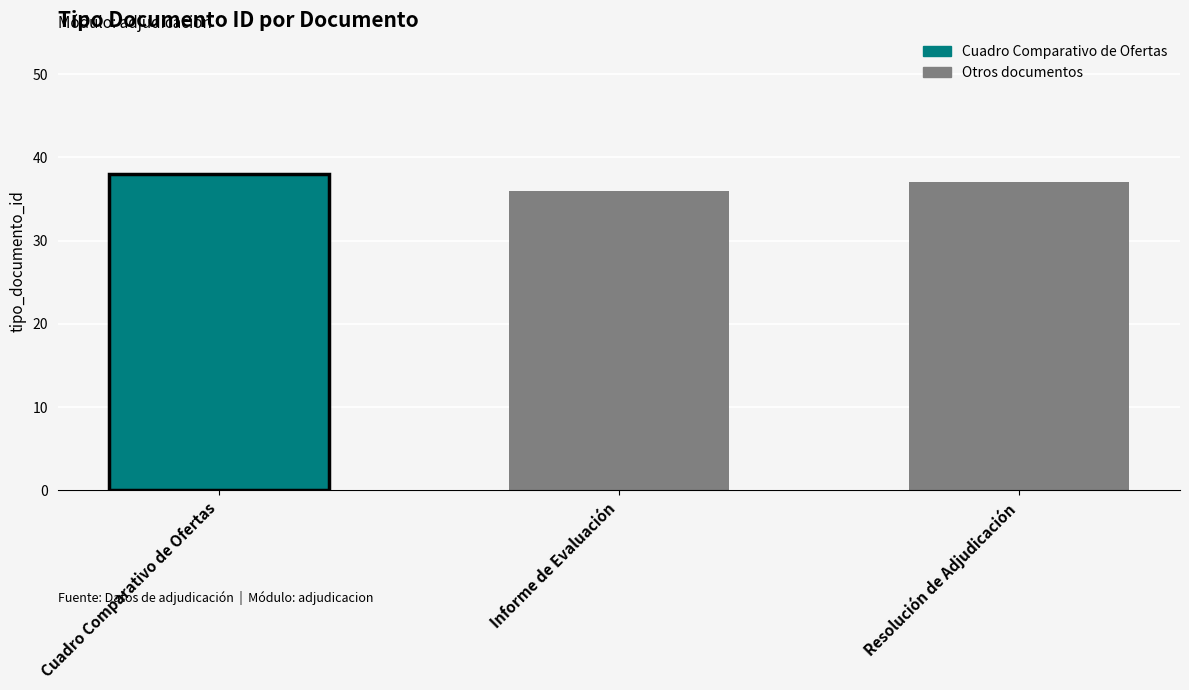

What is the sum of the values at Resolución de Adjudicación and Informe de Evaluación?

73